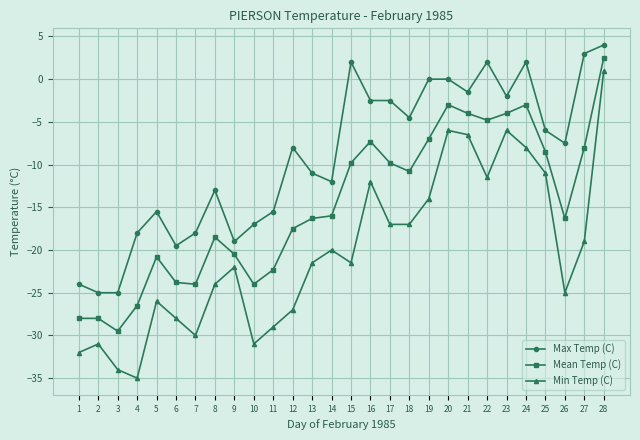

Does the chart have visible grid lines?

Yes